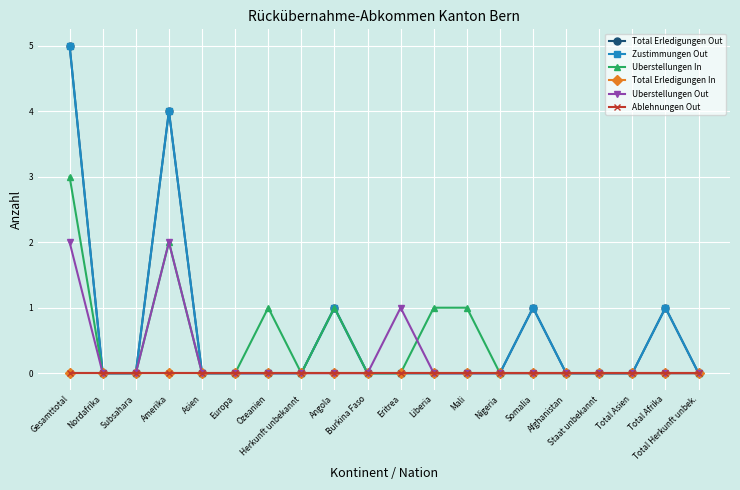

Is the value of Zustimmungen Out at Afghanistan greater than the value of Uberstellungen Out at Europa?

No